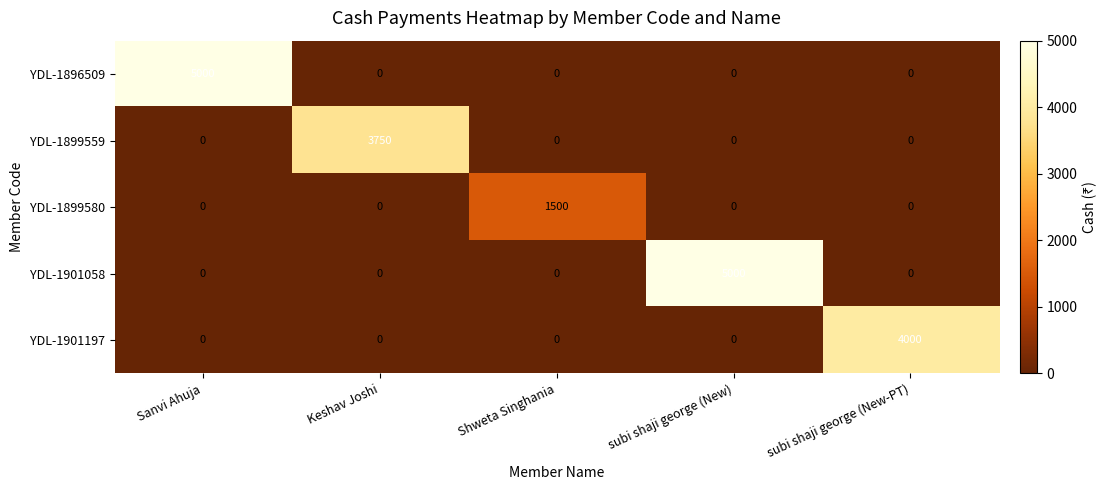

Reading right to left, extract all data points from this chart.

YDL-1896509: subi shaji george (New-PT)=0	subi shaji george (New)=0	Shweta Singhania=0	Keshav Joshi=0	Sanvi Ahuja=5000
YDL-1899559: subi shaji george (New-PT)=0	subi shaji george (New)=0	Shweta Singhania=0	Keshav Joshi=3750	Sanvi Ahuja=0
YDL-1899580: subi shaji george (New-PT)=0	subi shaji george (New)=0	Shweta Singhania=1500	Keshav Joshi=0	Sanvi Ahuja=0
YDL-1901058: subi shaji george (New-PT)=0	subi shaji george (New)=5000	Shweta Singhania=0	Keshav Joshi=0	Sanvi Ahuja=0
YDL-1901197: subi shaji george (New-PT)=4000	subi shaji george (New)=0	Shweta Singhania=0	Keshav Joshi=0	Sanvi Ahuja=0